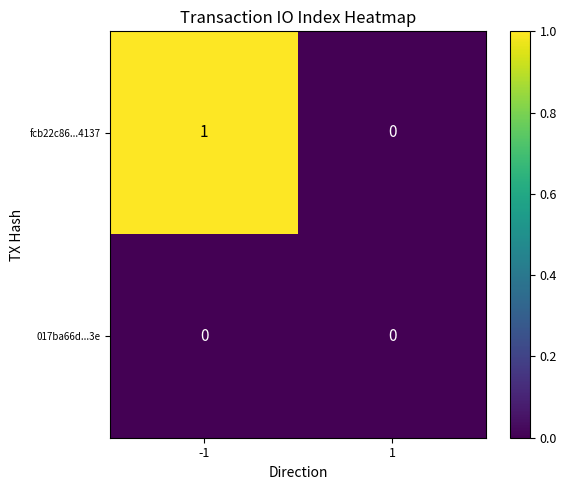

Reading right to left, transcribe all the data shown in this chart.

fcb22c86...4137: 1=0	-1=1
017ba66d...3e: 1=0	-1=0